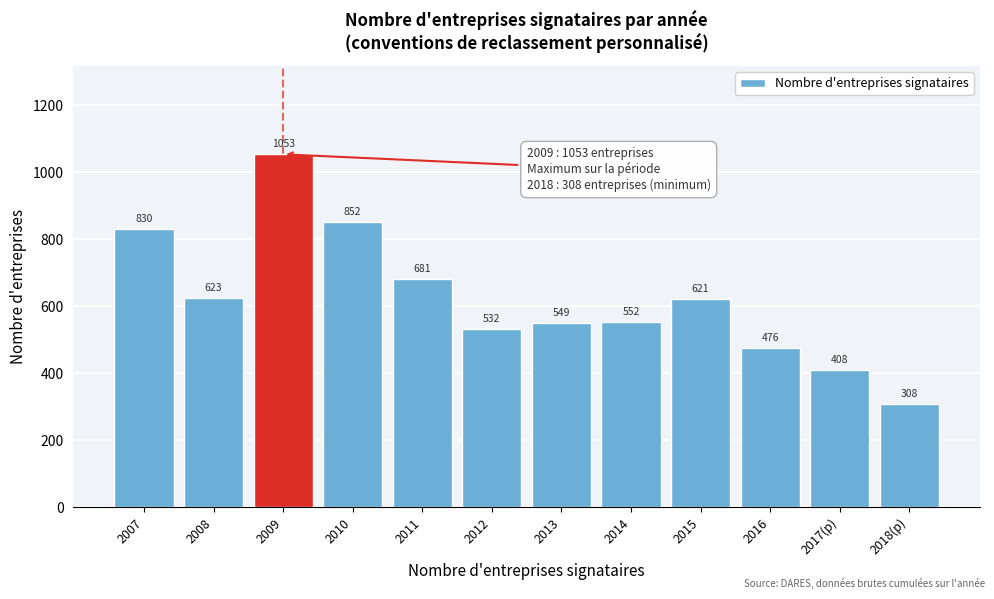

Reading left to right, transcribe all the data shown in this chart.

2007=830	2008=623	2009=1053	2010=852	2011=681	2012=532	2013=549	2014=552	2015=621	2016=476	2017(p)=408	2018(p)=308